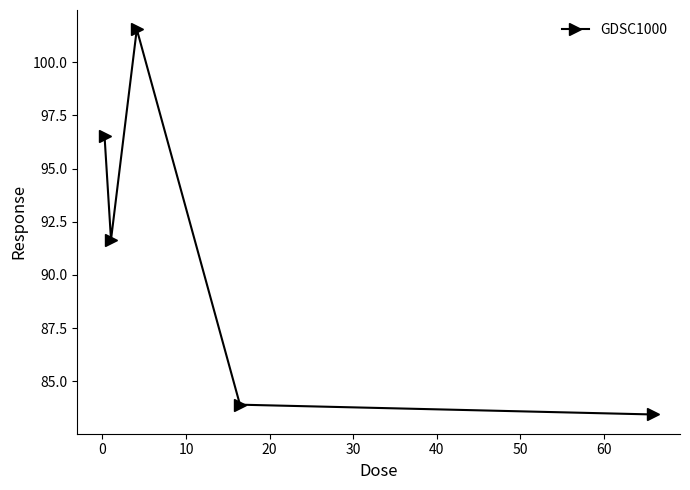

How many points are lower than both their immediate neighbors (excluding endpoints)?

1